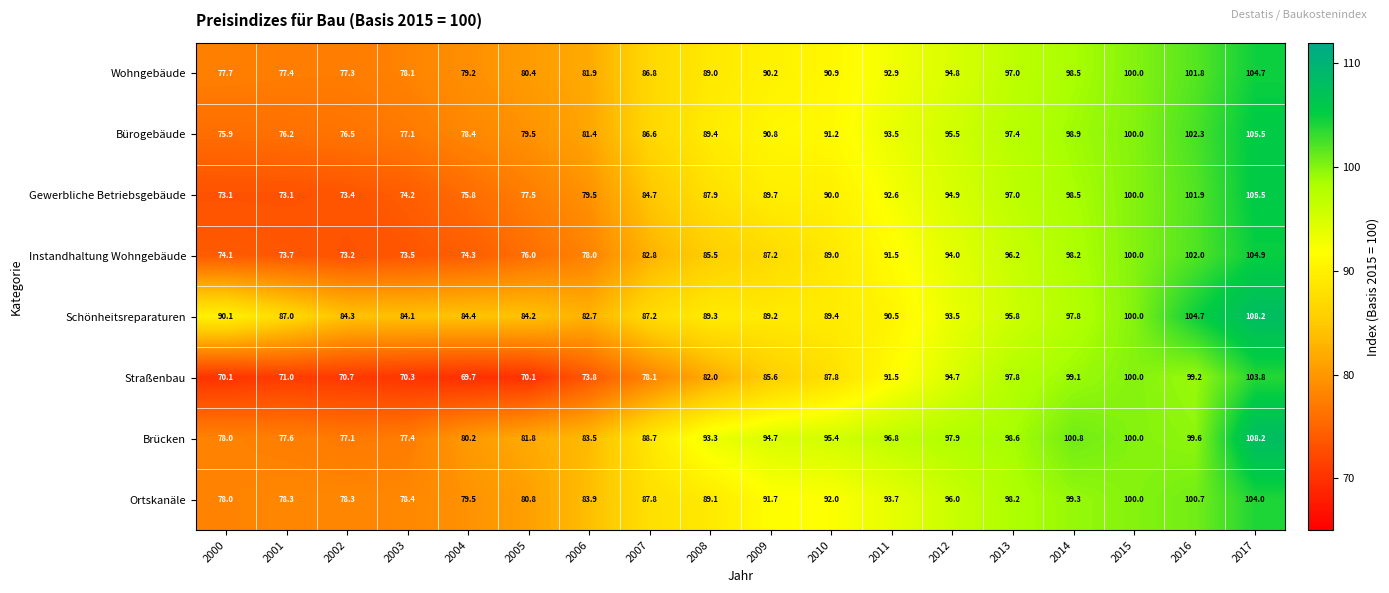

What is the maximum value for Schönheitsreparaturen?

108.2